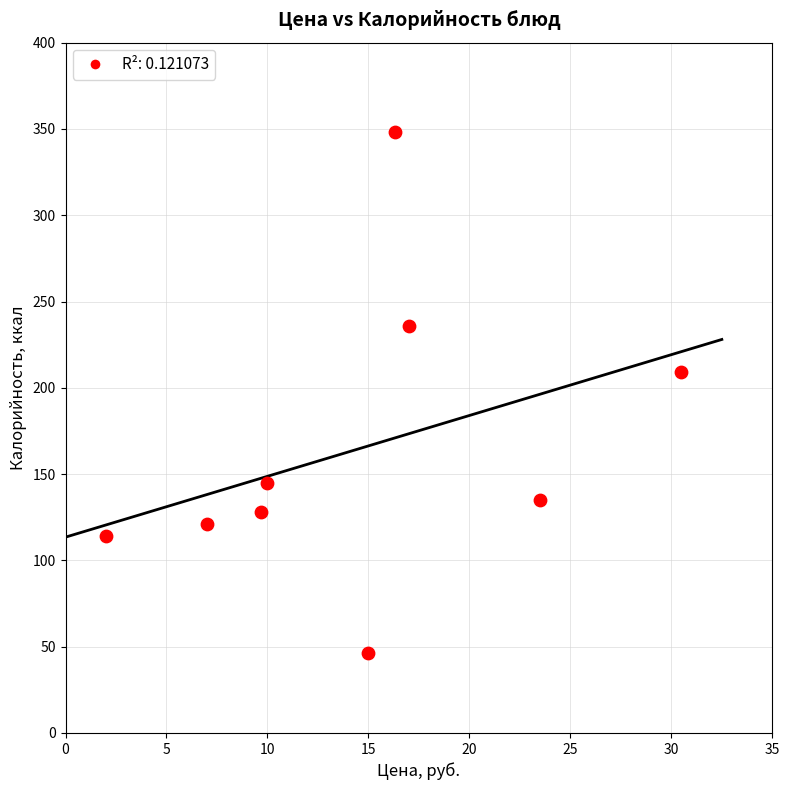

What Y value in the scatter plot is closest to 197?

209.4